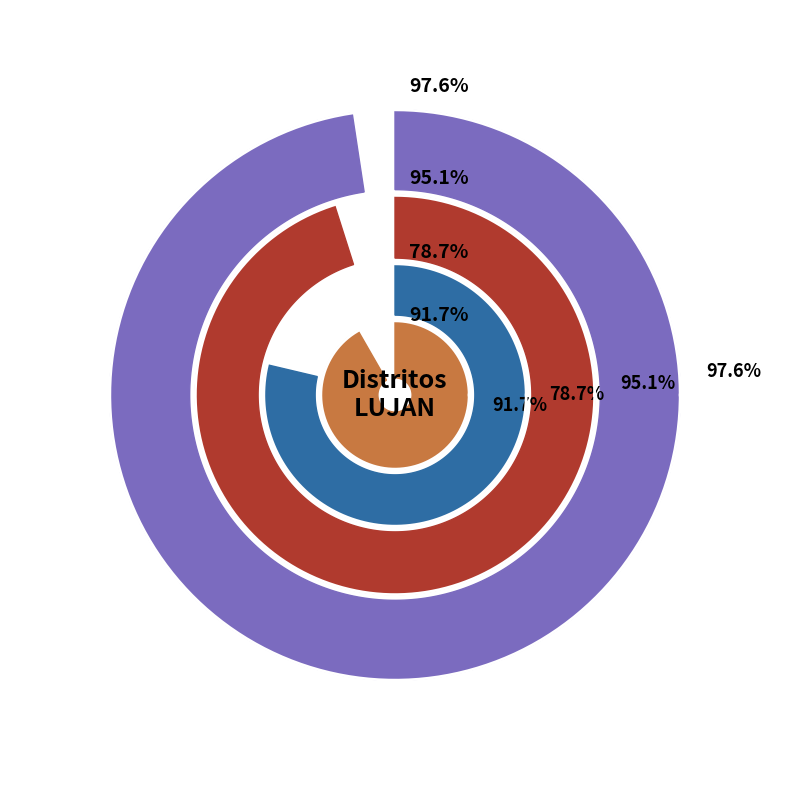

Which slice is the largest?

CARRODILLA